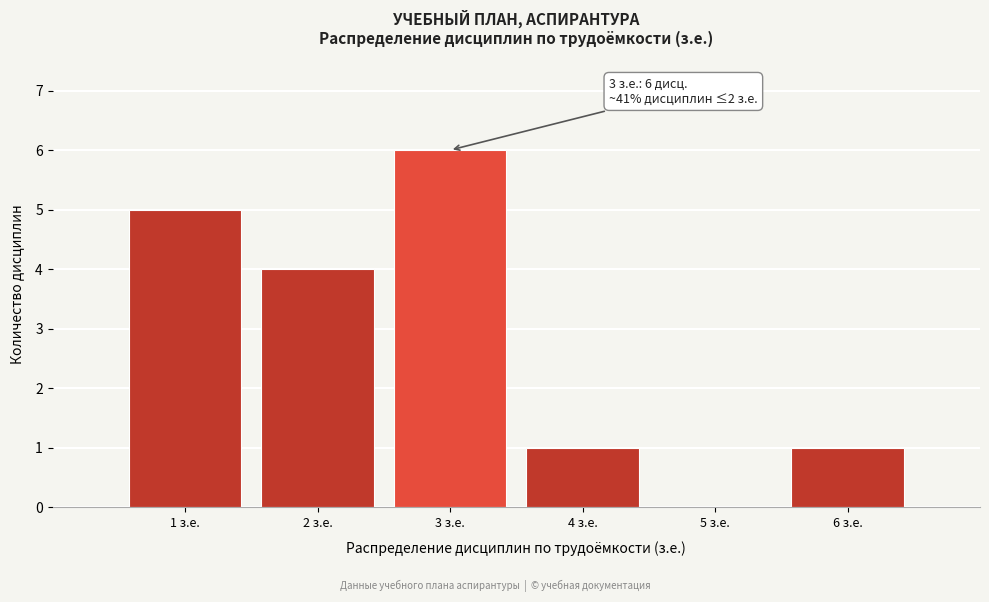

Over which range of the x-axis is the bar tallest?

2.5 to 3.5